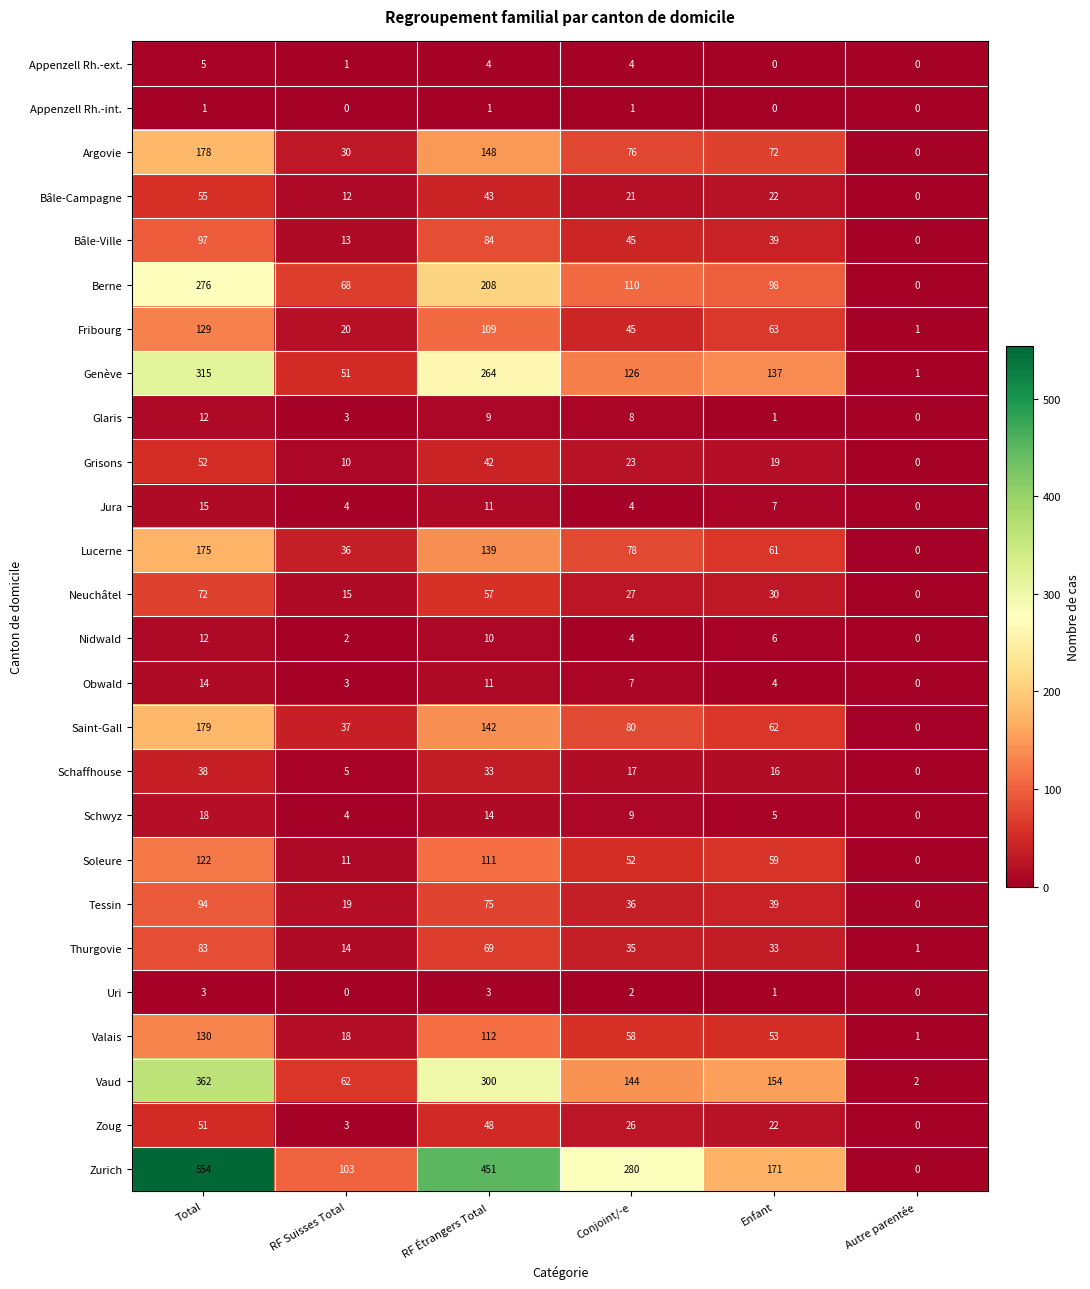

At how many categories does at least one series exceed 363?

2